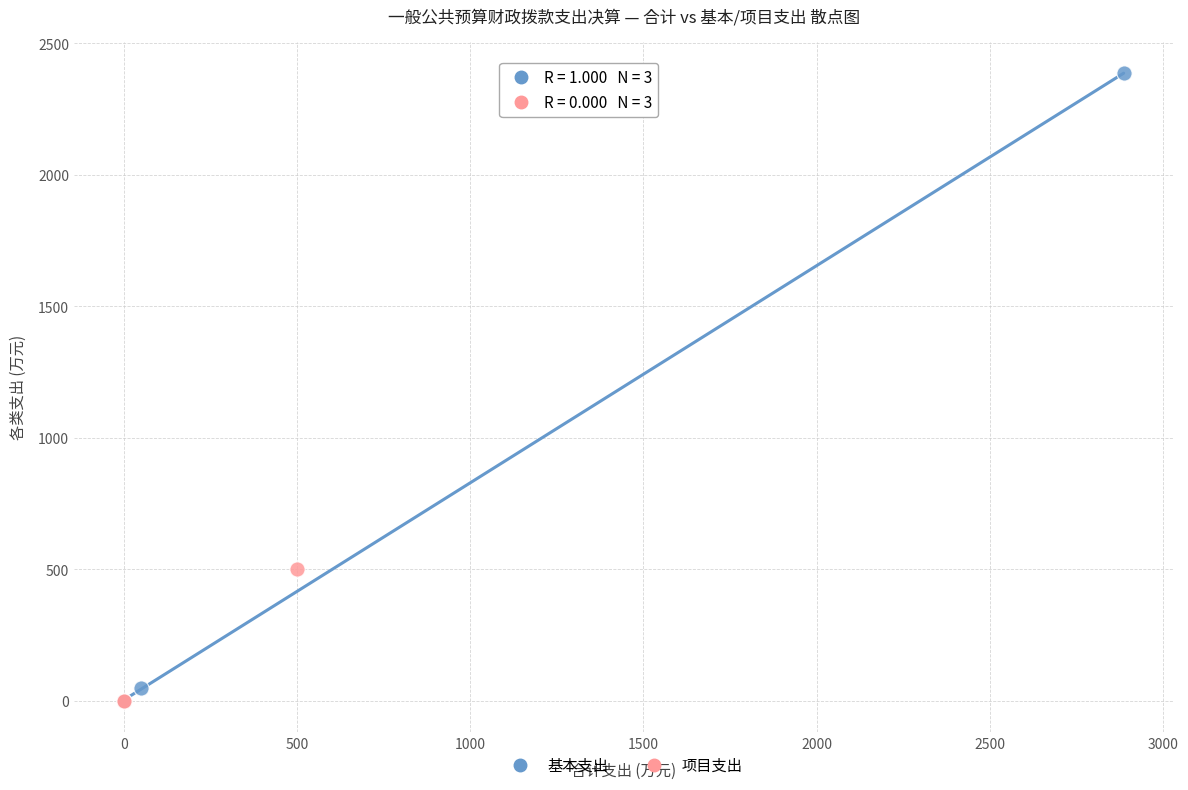

Which series contains the highest Y value?

基本支出